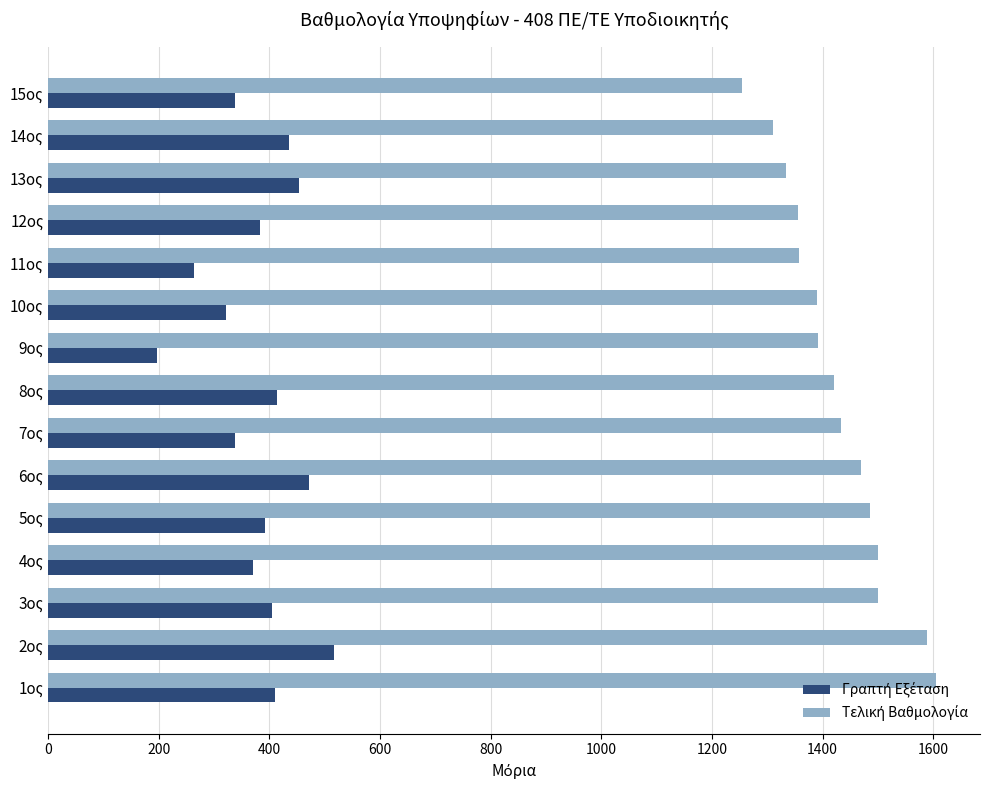

What is the difference between the highest and lowest values at 10ος?

1069.8